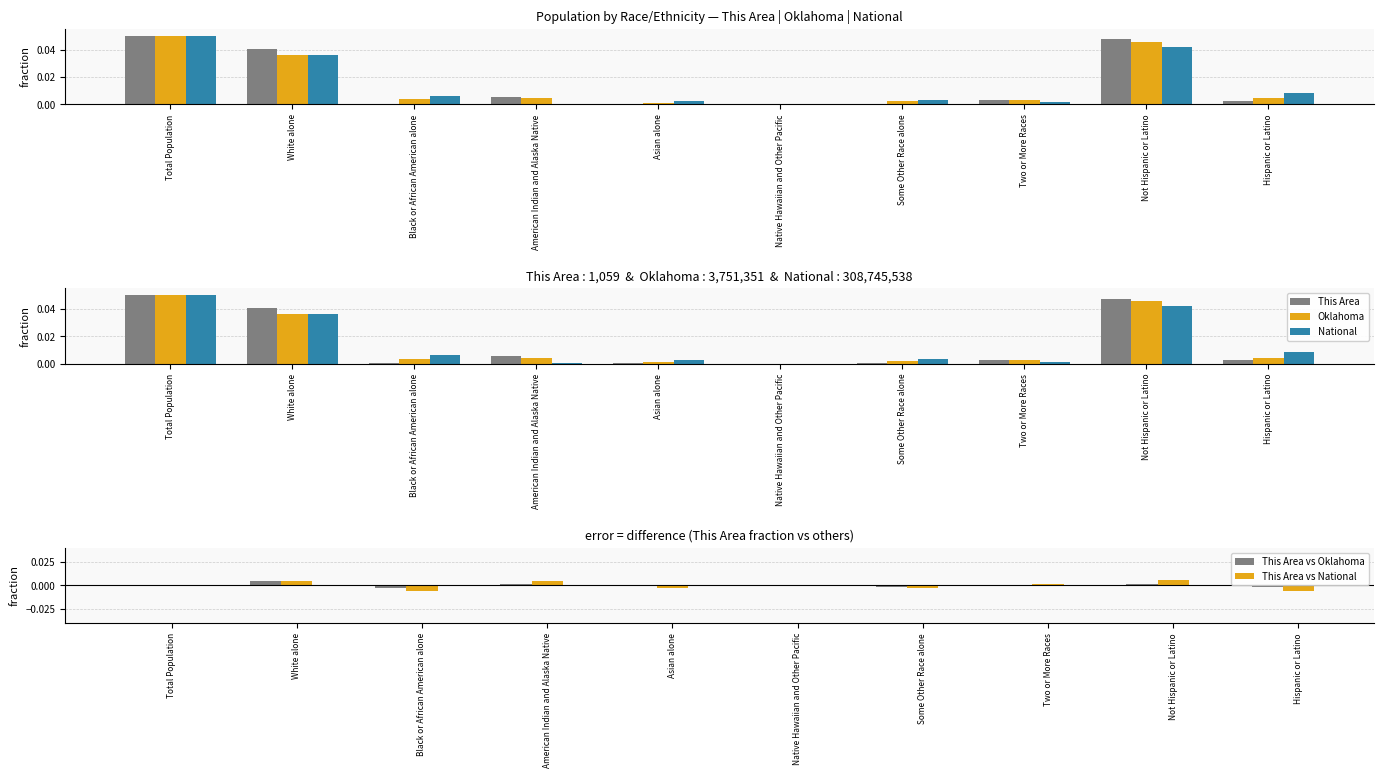

How many data points does each series have?

10